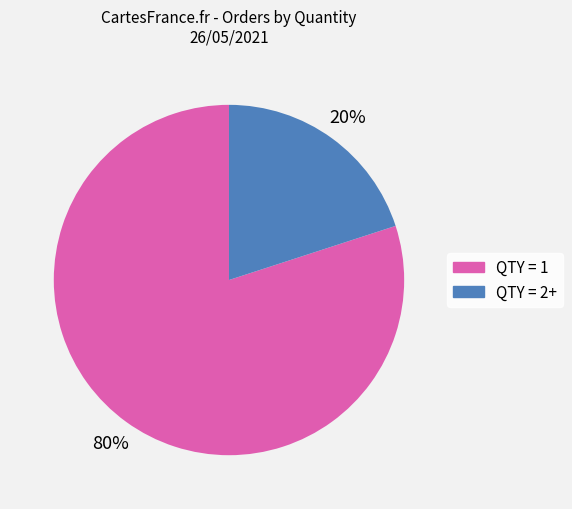

Is there a majority slice in this chart?

Yes